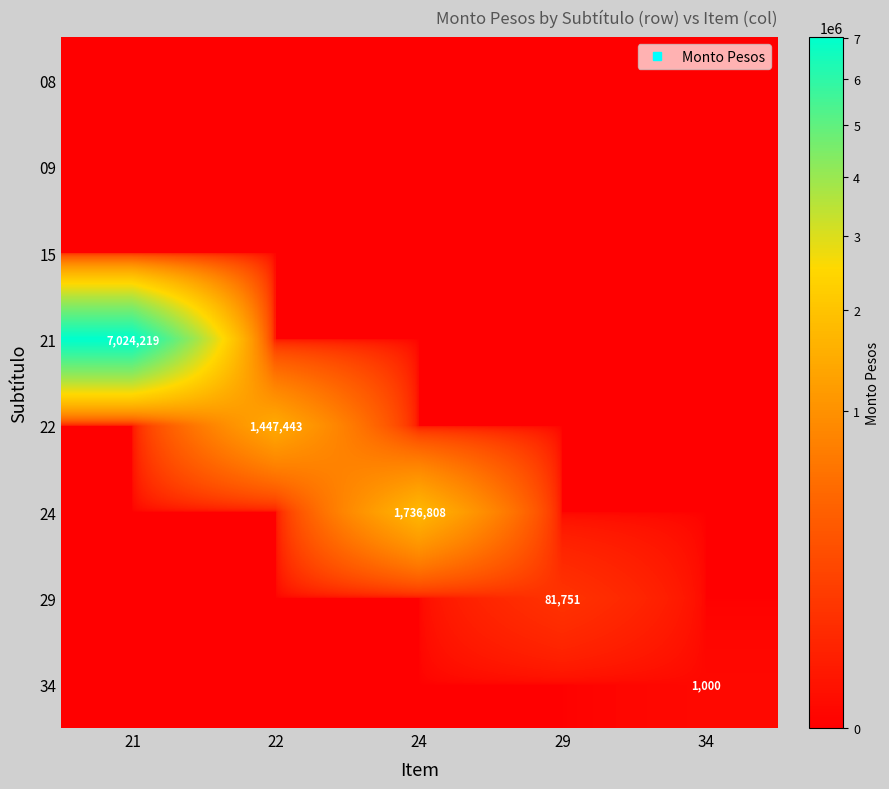

Which label corresponds to the largest value in the chart?

21